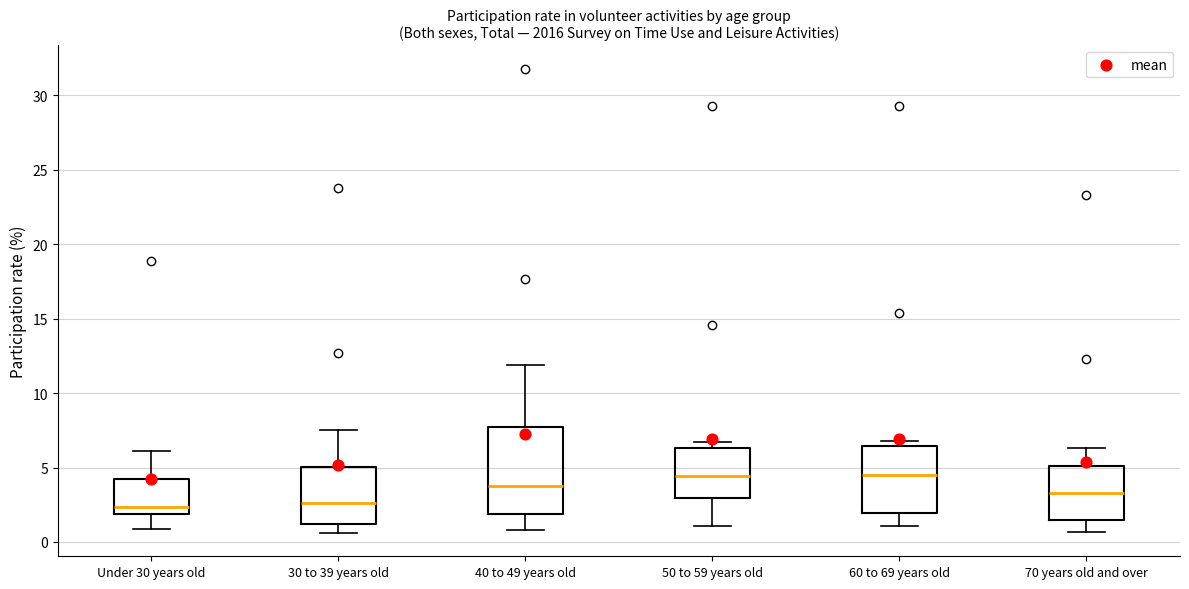

Where is the upper edge of the box for 30 to 39 years old on the y-axis? The values are not printed on the chart, so give them approximately, as read against the axis.

5.0